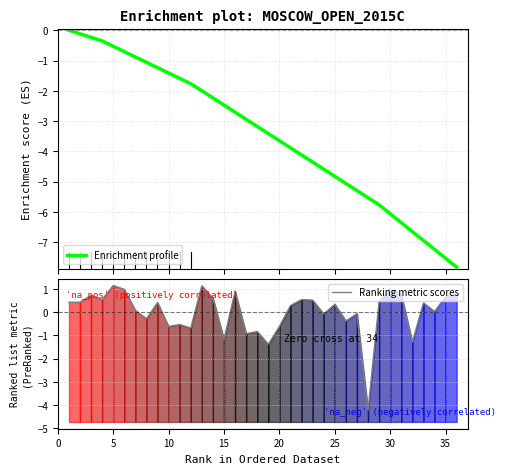

List the series in order of their peak value, lowest first.

Enrichment profile, Ranking metric scores